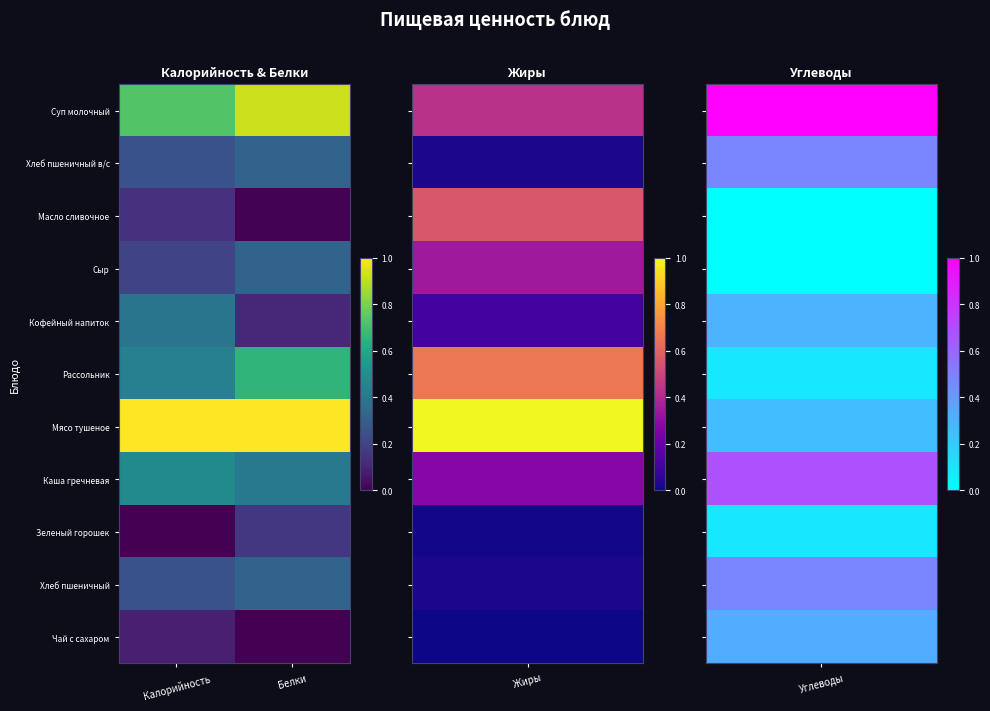

Reading left to right, extract all data points from this chart.

Суп молочный: Калорийность=0.7	Белки=0.9
Хлеб пшеничный в/с: Калорийность=0.3	Белки=0.3
Масло сливочное: Калорийность=0.1	Белки=0.0
Сыр: Калорийность=0.2	Белки=0.3
Кофейный напиток: Калорийность=0.4	Белки=0.1
Рассольник: Калорийность=0.4	Белки=0.7
Мясо тушеное: Калорийность=1.0	Белки=1.0
Каша гречневая: Калорийность=0.5	Белки=0.4
Зеленый горошек: Калорийность=0.0	Белки=0.2
Хлеб пшеничный: Калорийность=0.3	Белки=0.3
Чай с сахаром: Калорийность=0.1	Белки=0.0